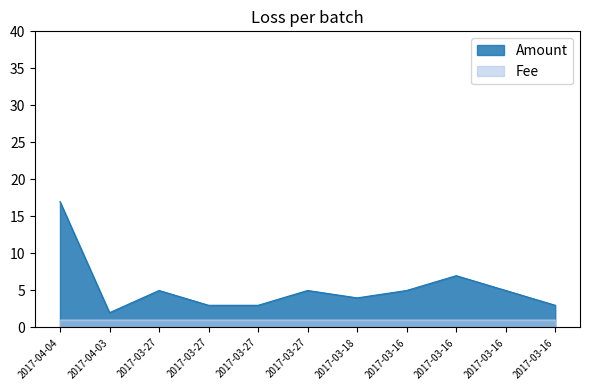

True or false: Fee and Amount intersect in this chart.

False